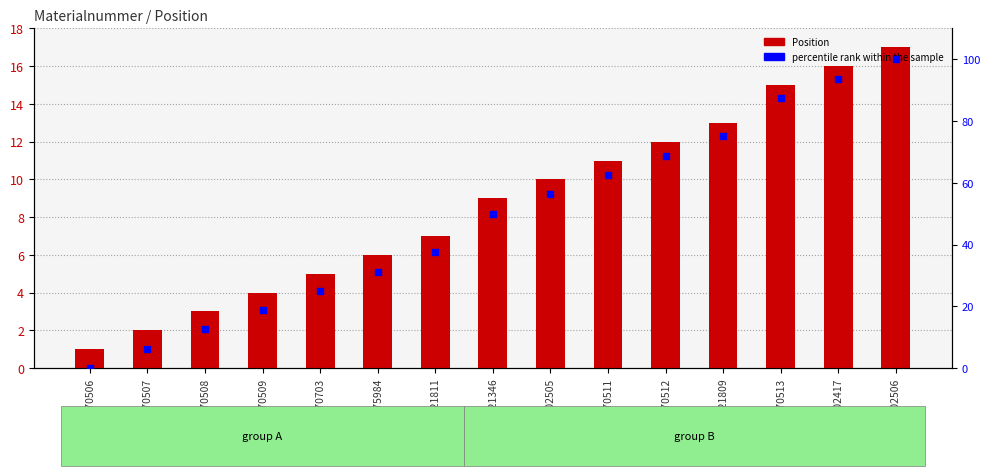

At how many categories does at least one series exceed 71?

4